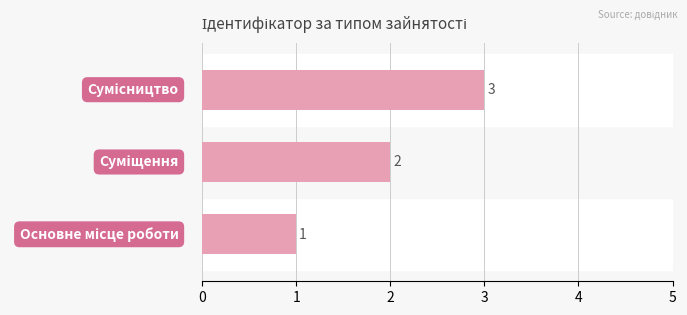

What is the sum of all values?

6